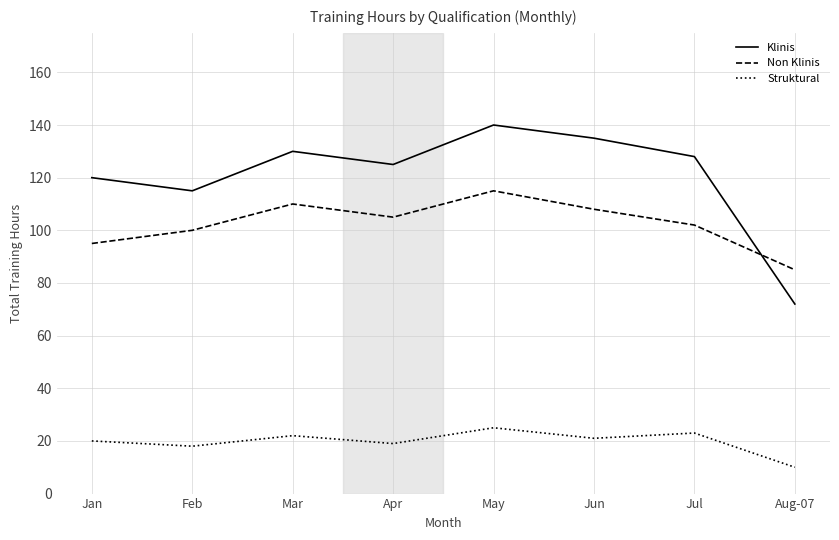

Which series has the largest range (max minus min)?

Klinis